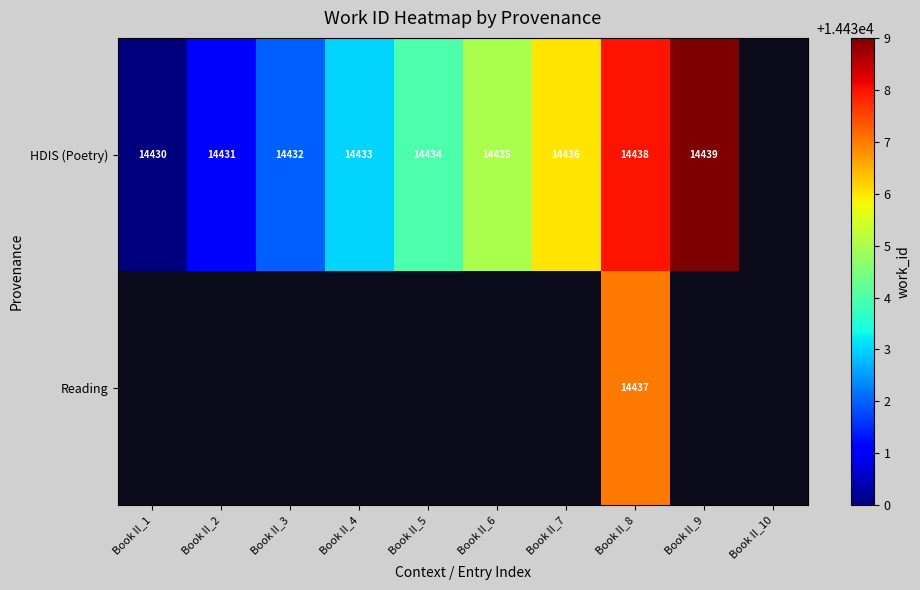

The HDIS (Poetry) series shows 5647 at Book II_9. True or false?

False